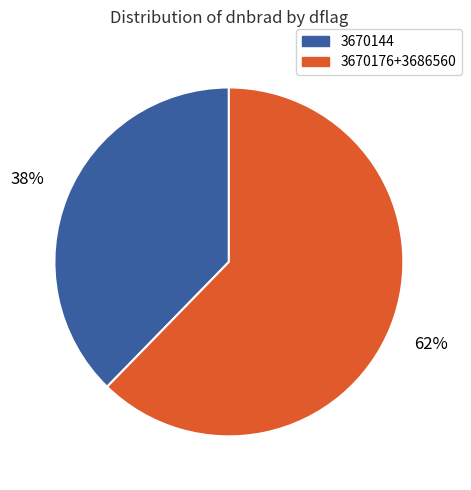

To the nearest percent, what is the average slice percentage?

50%